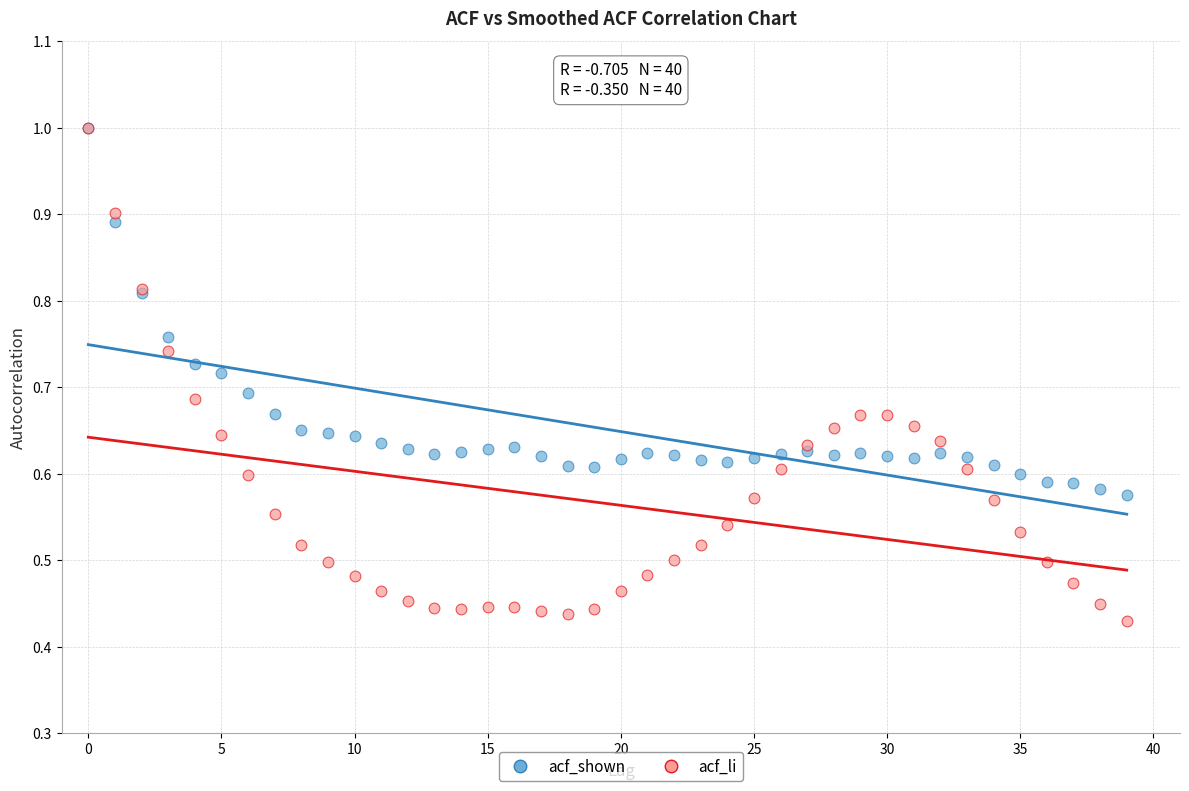

What are all the series names shown in the legend?

acf_shown, acf_li